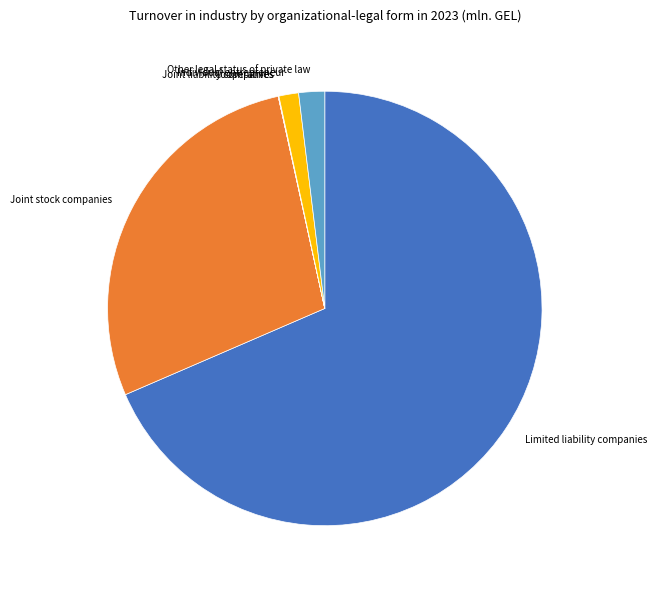

Combined, do Other legal status of private law and Individual entrepreneur account for over 50%?

No